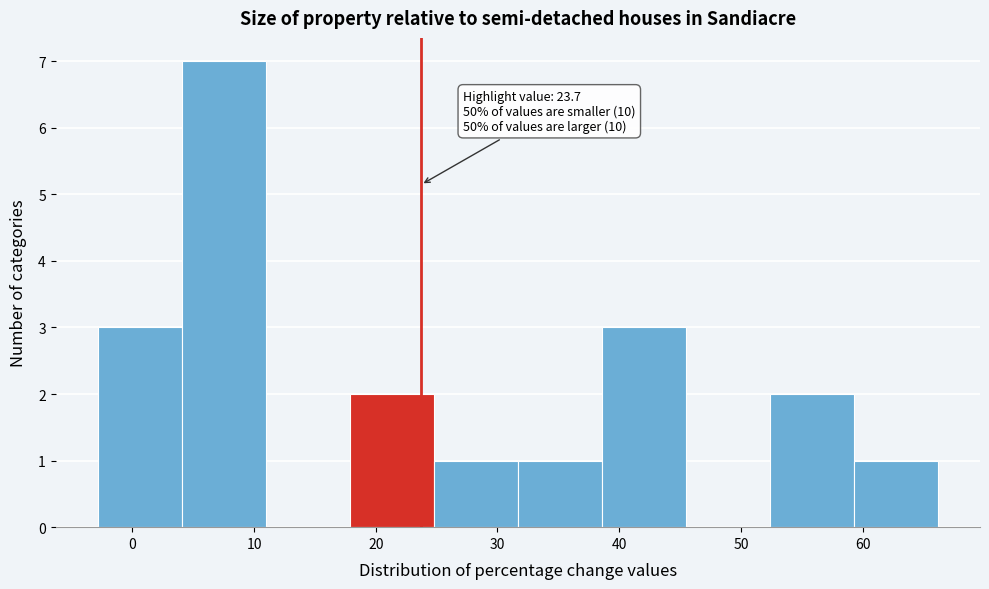

Which range on the x-axis has the tallest bar?

4 to 11